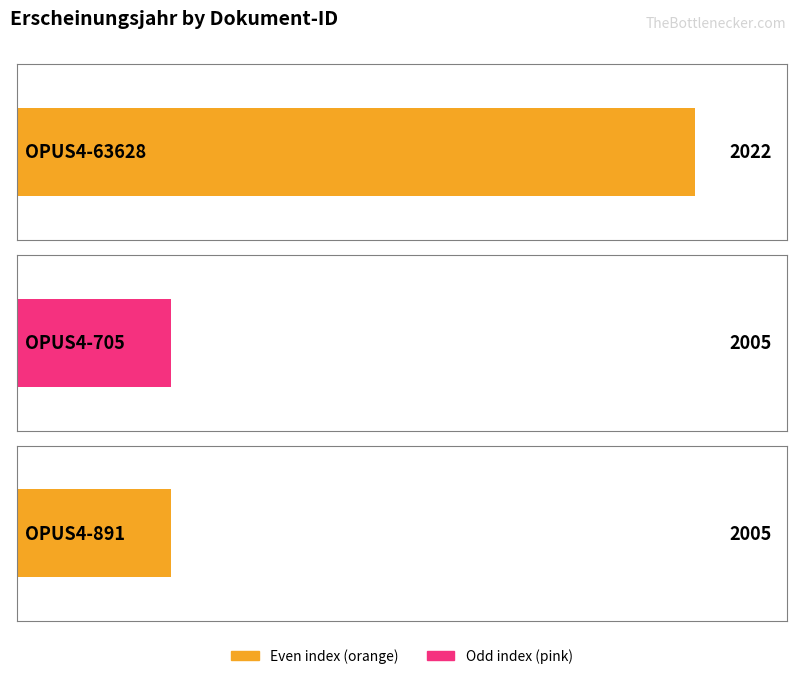

True or false: the data shows 1114 at OPUS4-705.

False